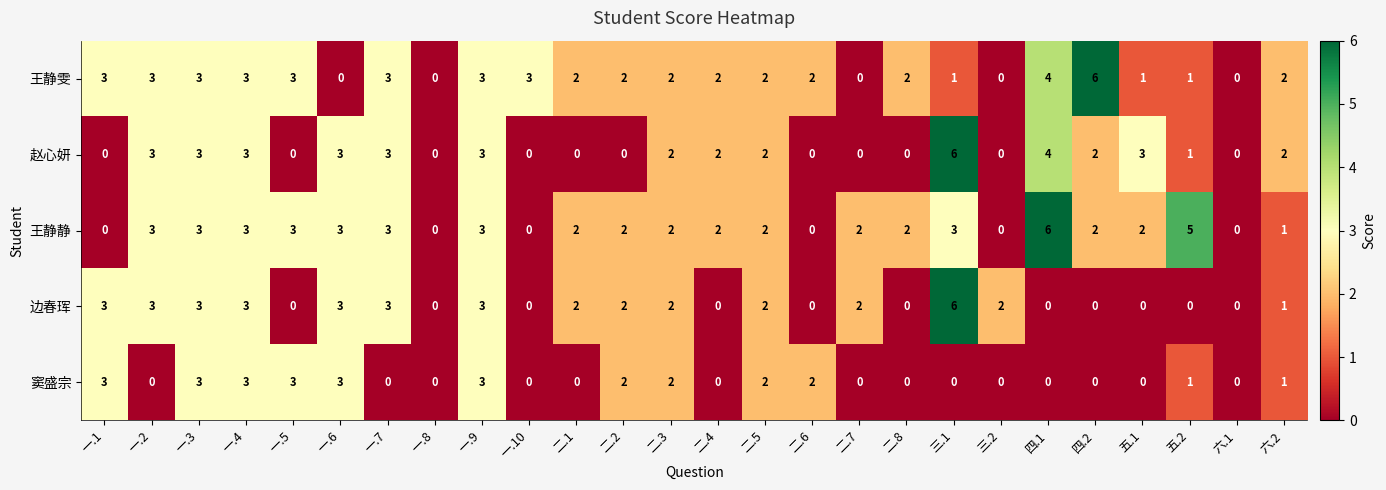

What is the total value across all series at 五.1?

6